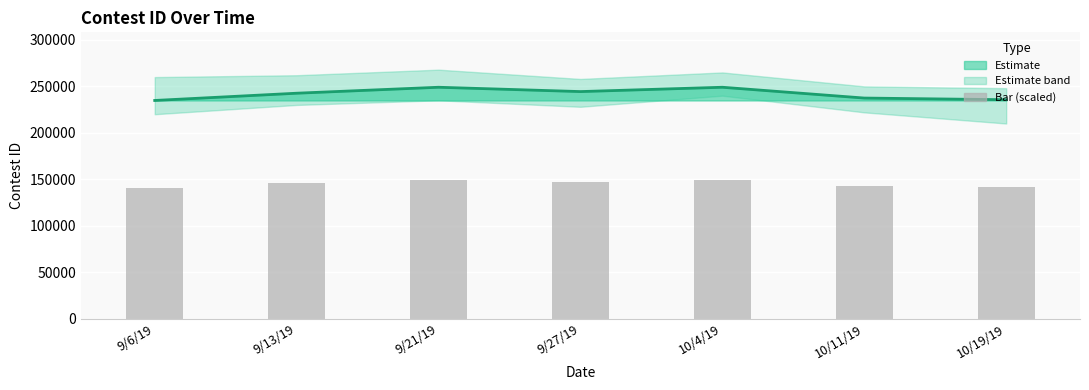

What is the spread (max minus min) of values at 9/6/19?

93928.8